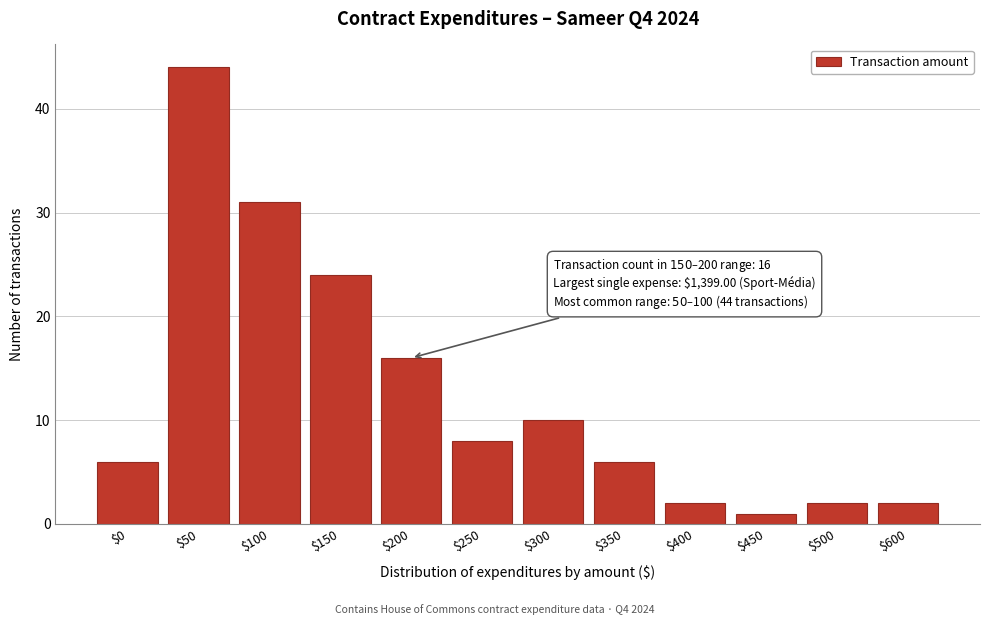

Reading left to right, transcribe all the data shown in this chart.

6	44	31	24	16	8	10	6	2	1	2	2